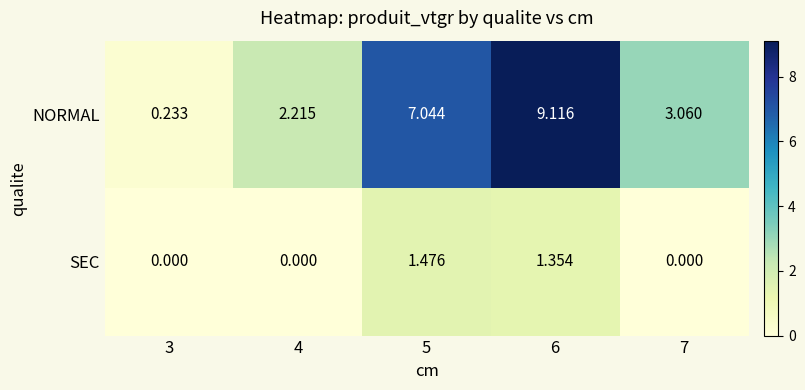

How many distinct data groups are displayed?

2